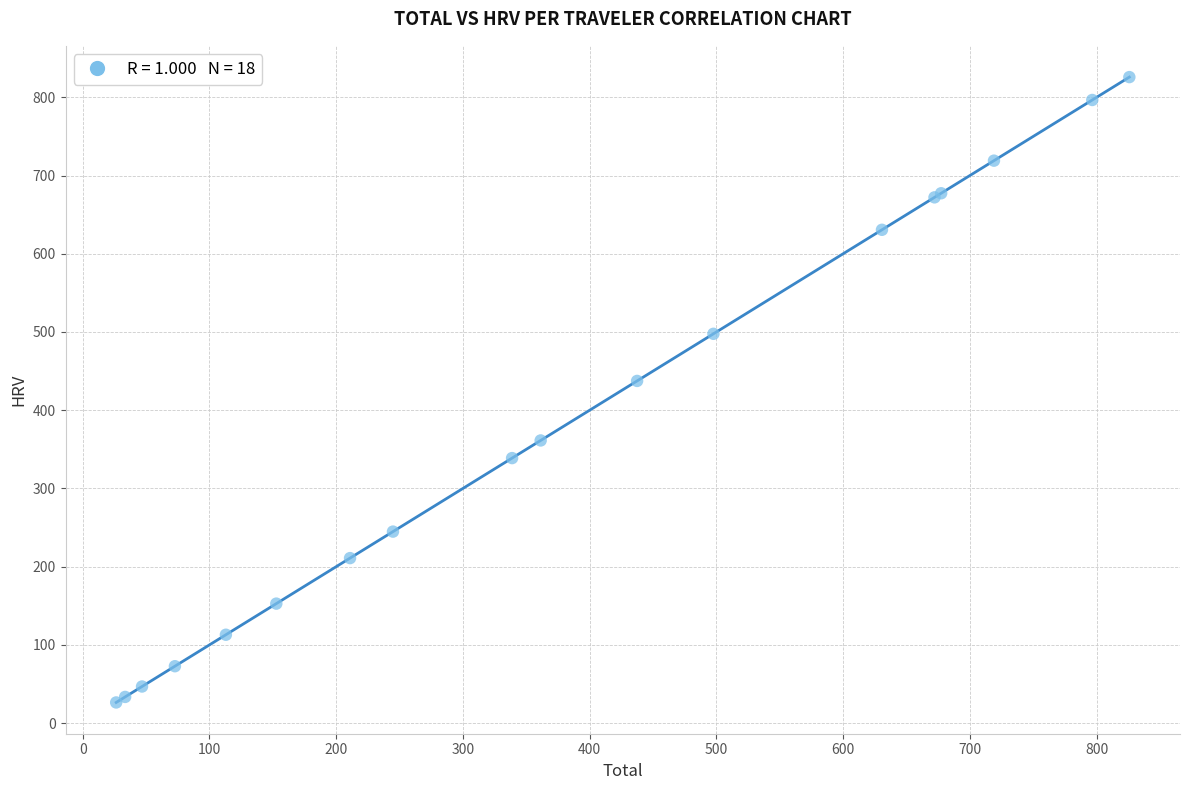

What Y value in the scatter plot is closest to 426?

437.4